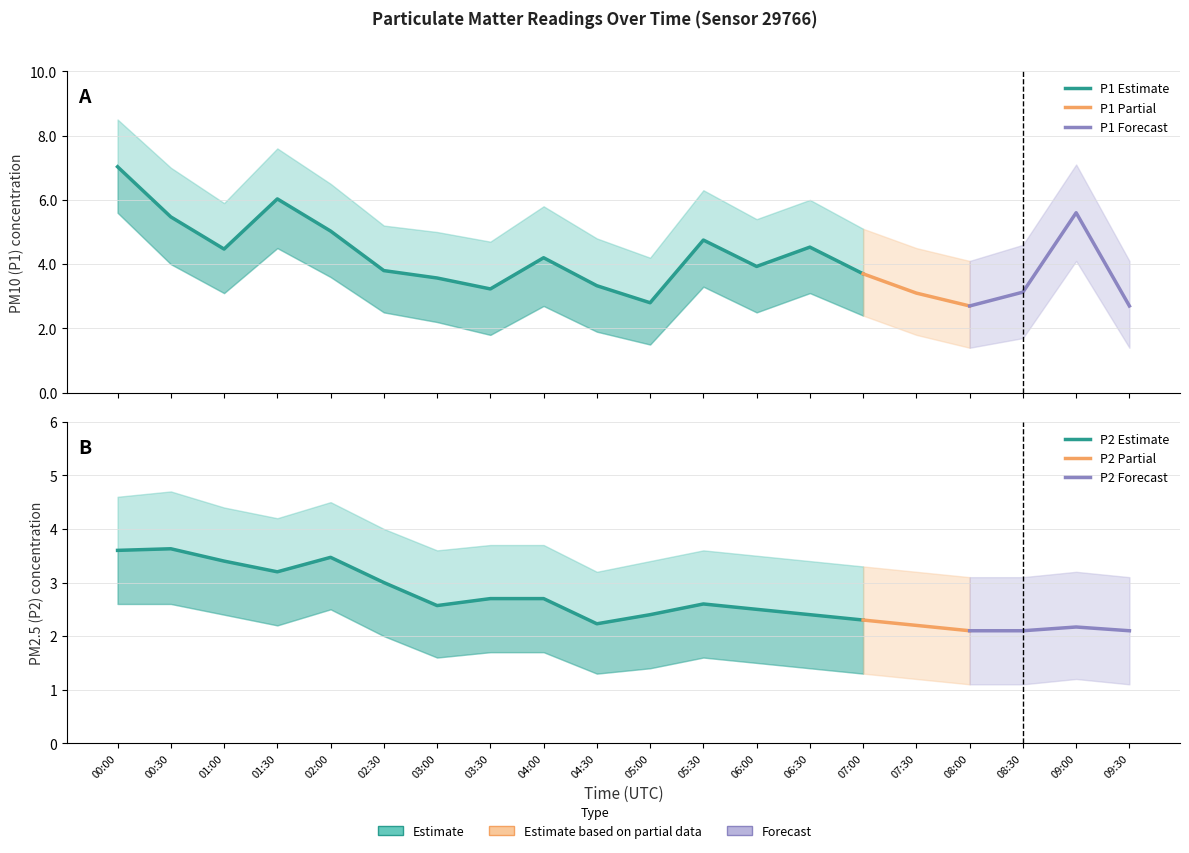

The P2 series shows 2.1 at 08:00. True or false?

True